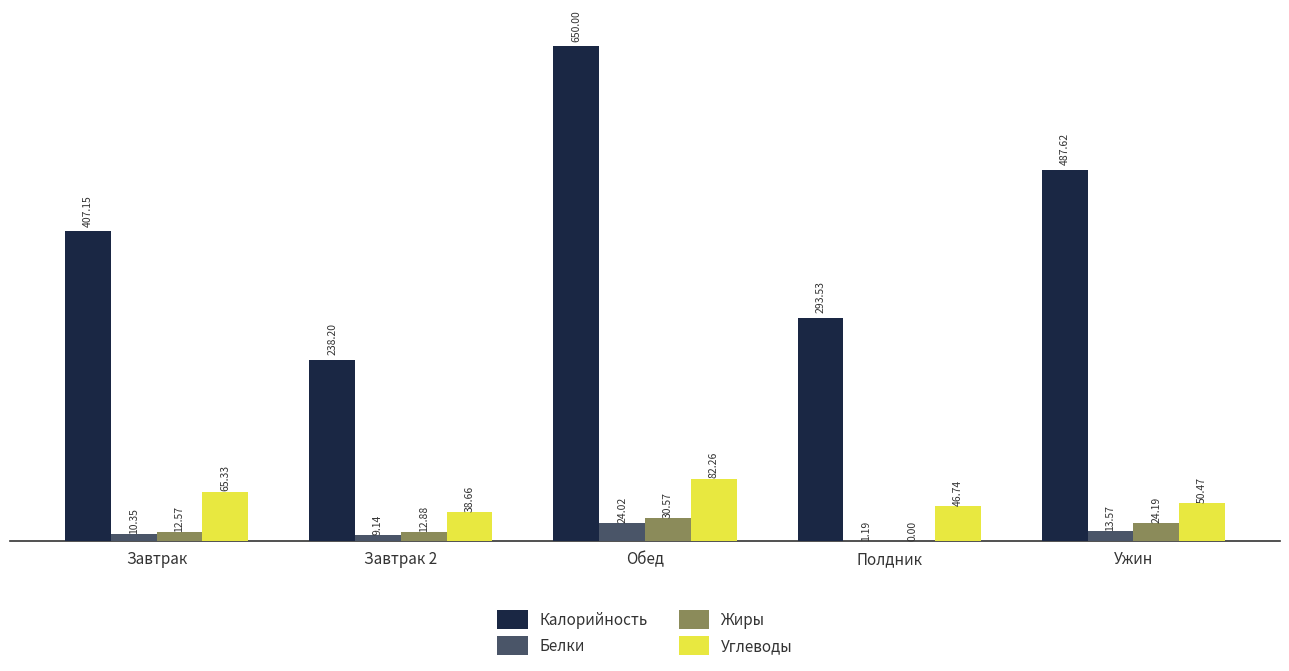

Which series changed the most between Завтрак and Полдник?

Калорийность